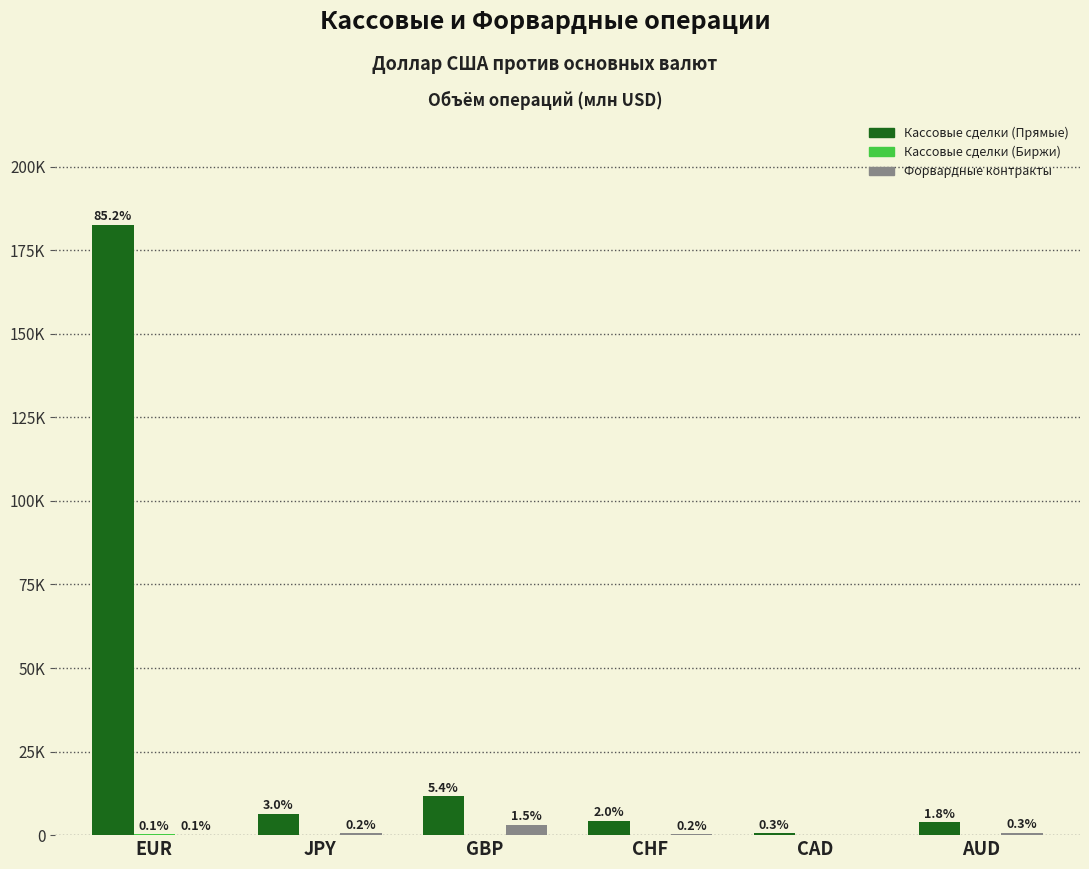

Between CHF and GBP, which is larger?

GBP